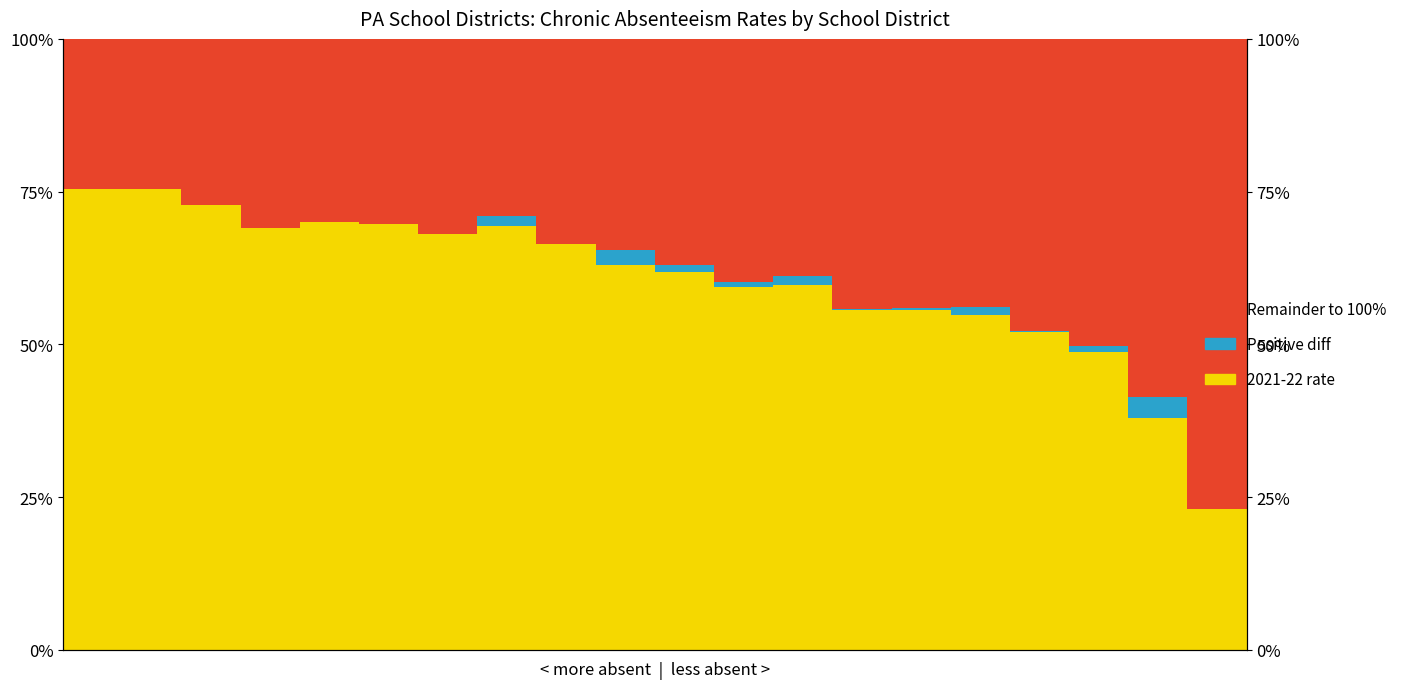

Reading left to right, extract all data points from this chart.

% diff (+): 0.0	0.0	0.0	0.0	0.0	0.0	0.0	0.0	0.0	0.0	0.0	0.0	0.0	0.0	0.0	0.0	0.0	0.0	0.0	0.0
Remainder: 0.2	0.2	0.3	0.3	0.3	0.3	0.3	0.3	0.3	0.3	0.4	0.4	0.4	0.4	0.4	0.4	0.5	0.5	0.6	0.8